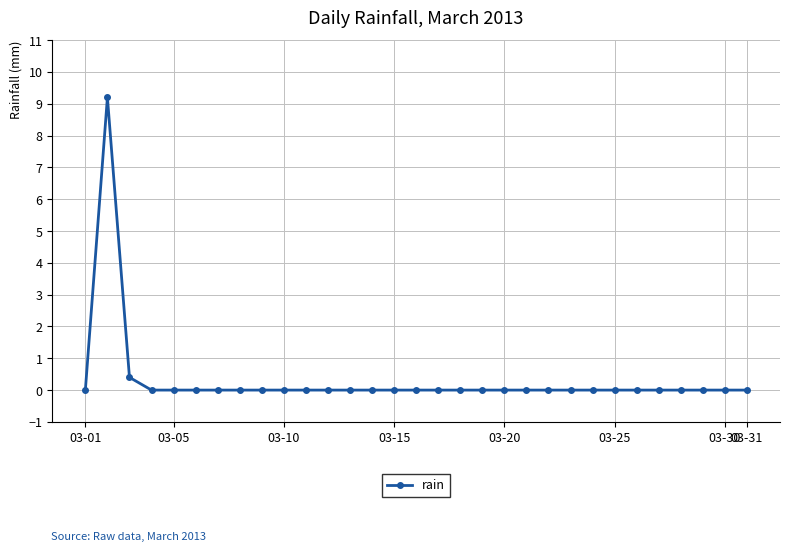

True or false: the data has more than 0 interior local peaks.

True